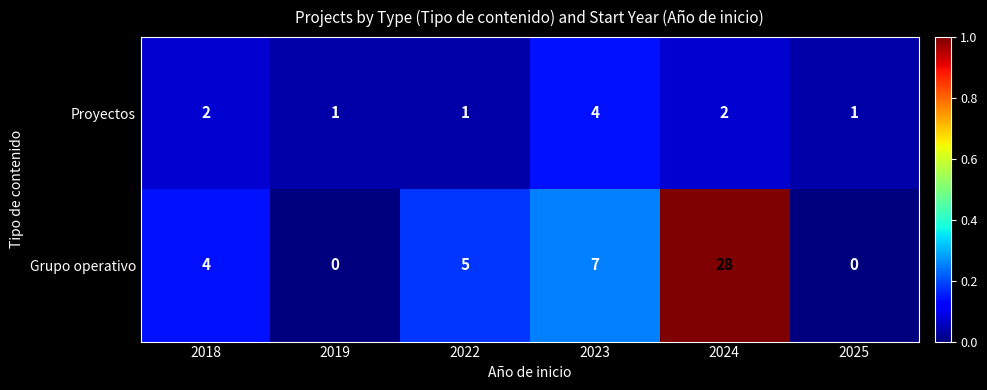

True or false: Grupo operativo has a value of 2 at 2023.

False